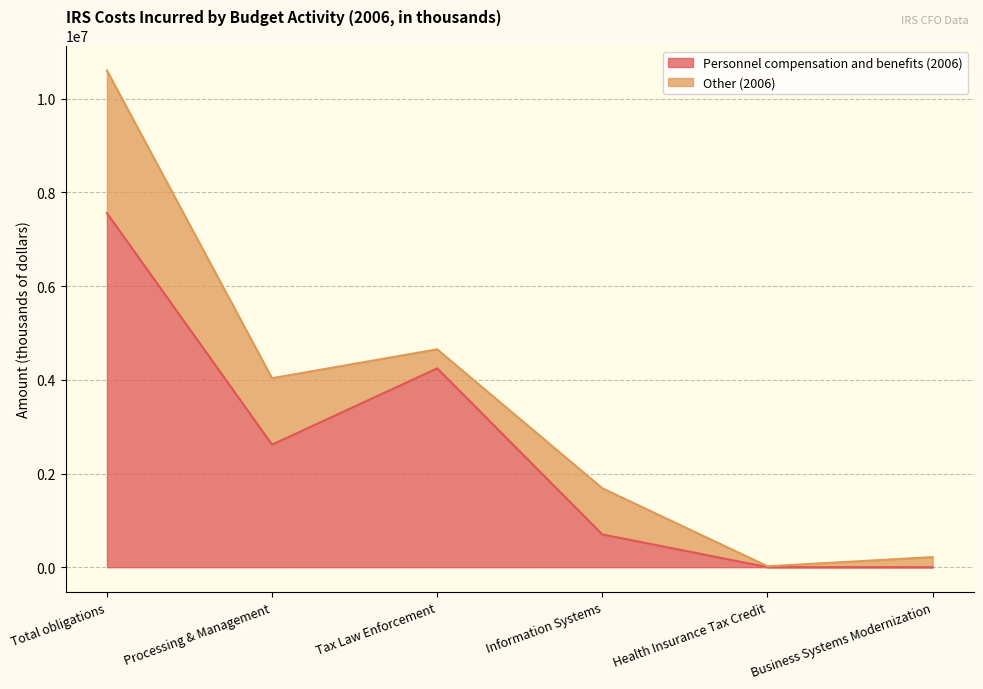

Reading left to right, extract all data points from this chart.

7561282	2615864	4244896	699286	1236	0